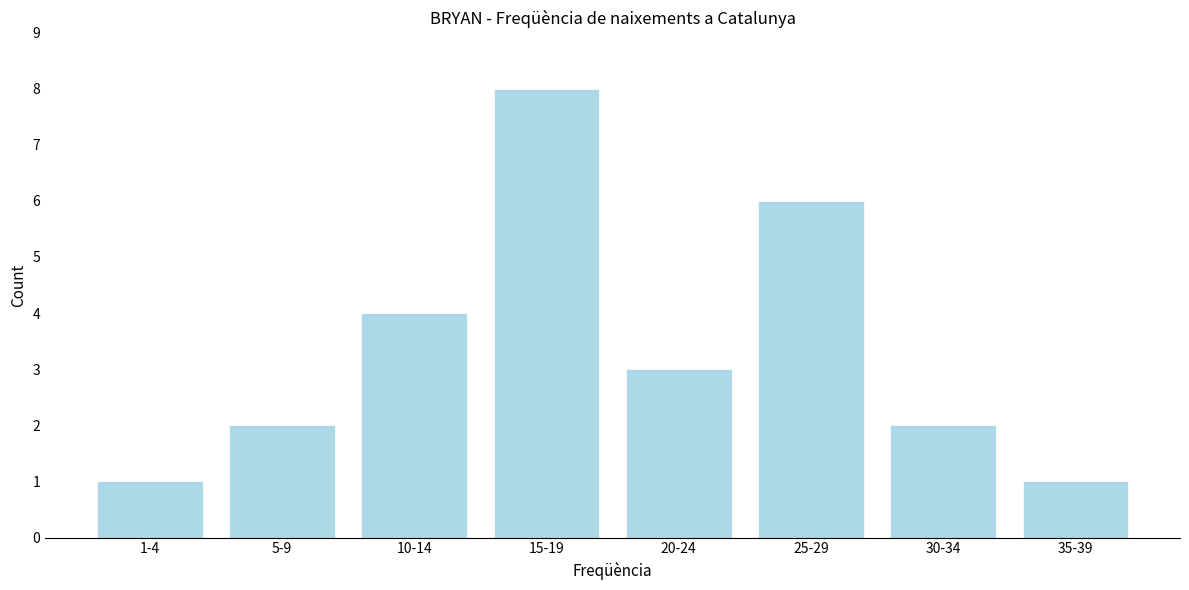

Reading right to left, list all the values displayed in this chart.

35-39=1	30-34=2	25-29=6	20-24=3	15-19=8	10-14=4	5-9=2	1-4=1